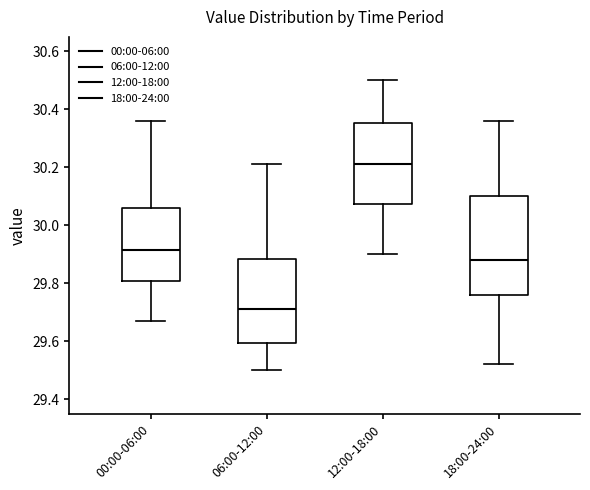

Comparing the boxes themselves (not the whiskers), which one is the tallest?

18:00-24:00